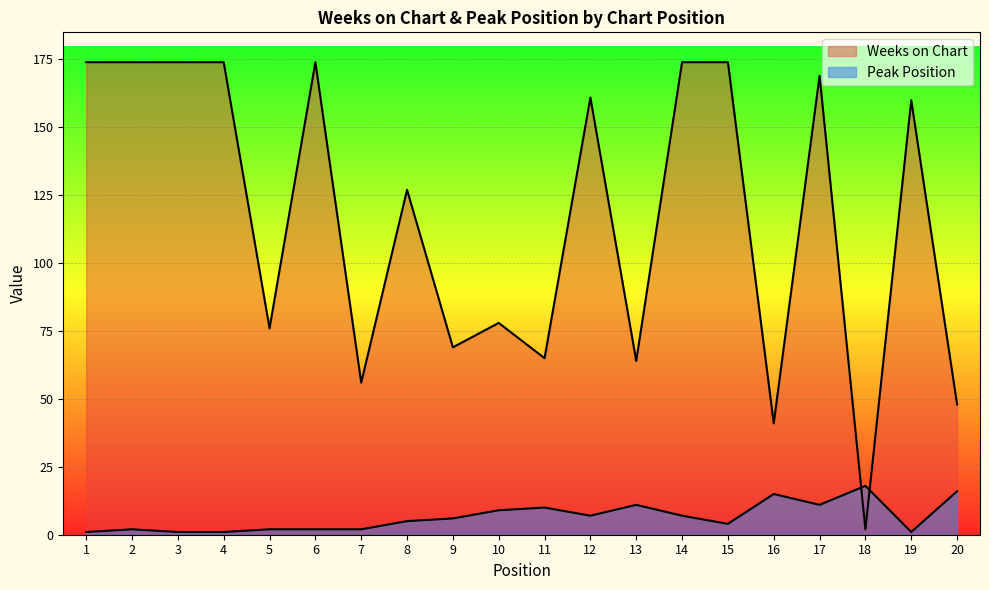

How many lines are shown in the chart?

2